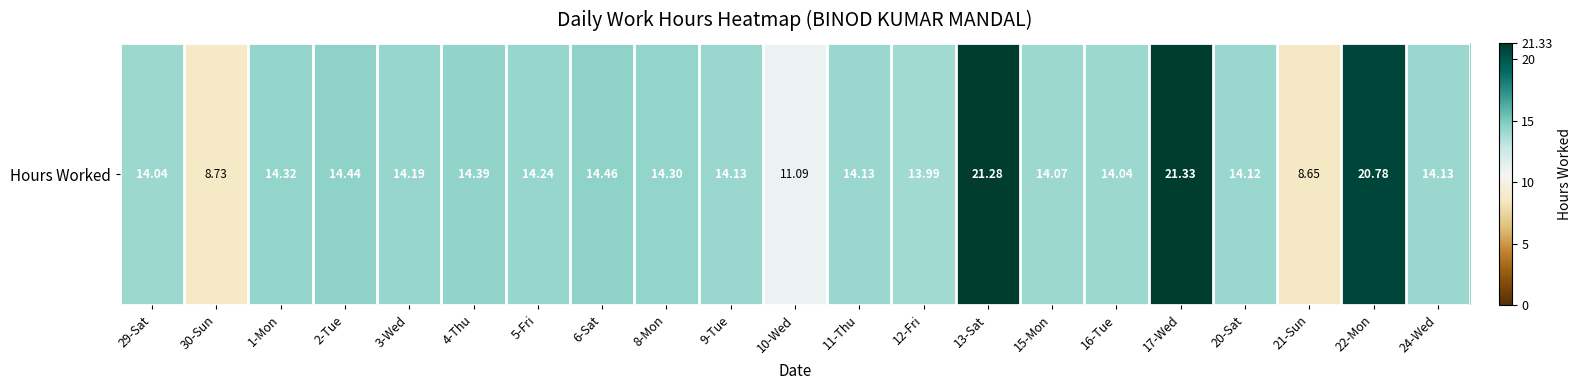

Read the value at 6-Sat.

14.5